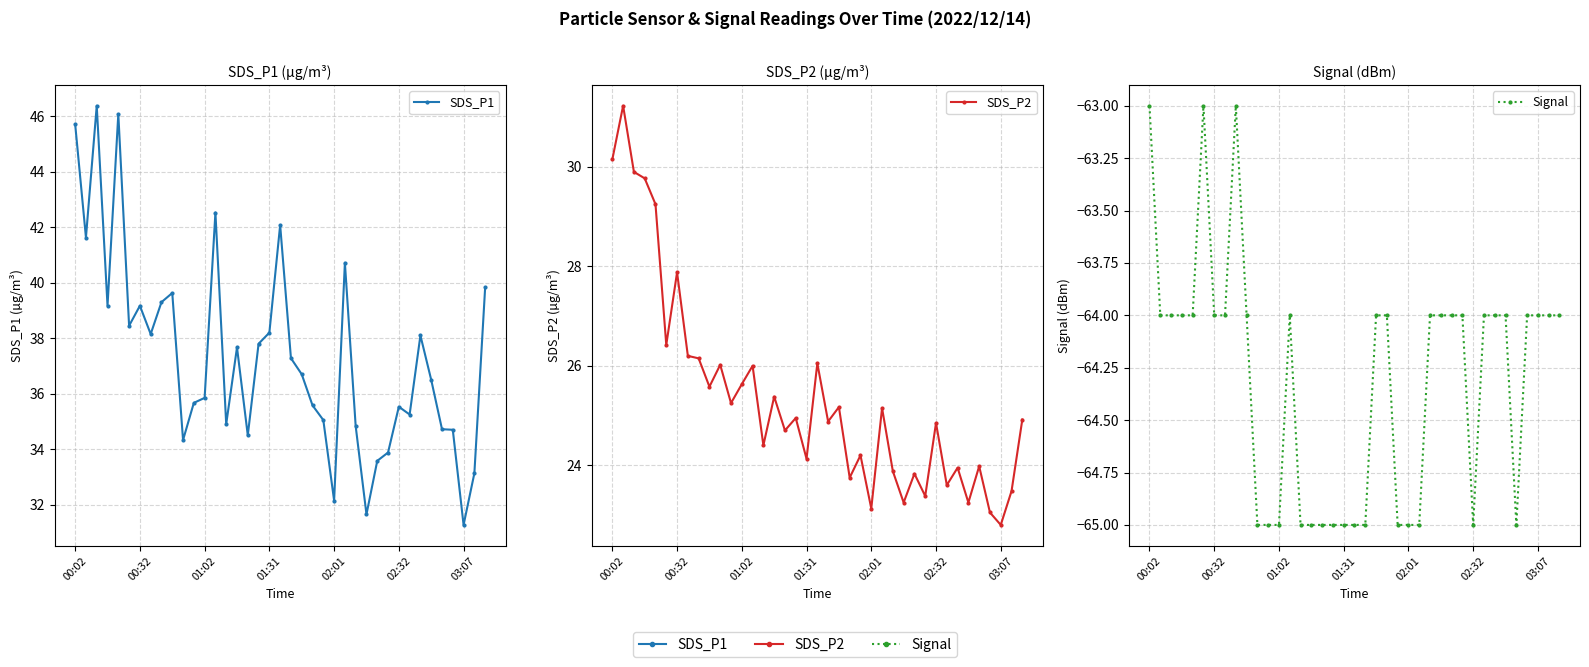

Where does the Signal series first go above -64?

00:02